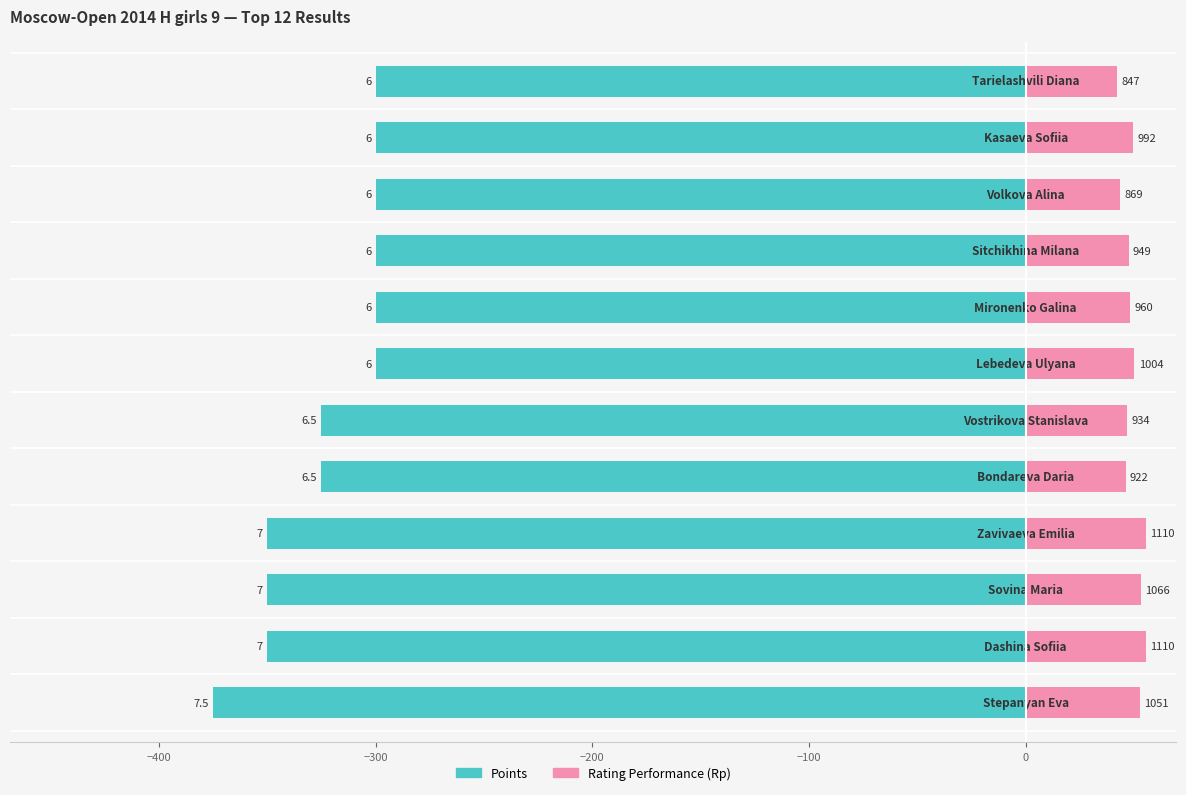

At how many categories does at least one series exceed -56?

12